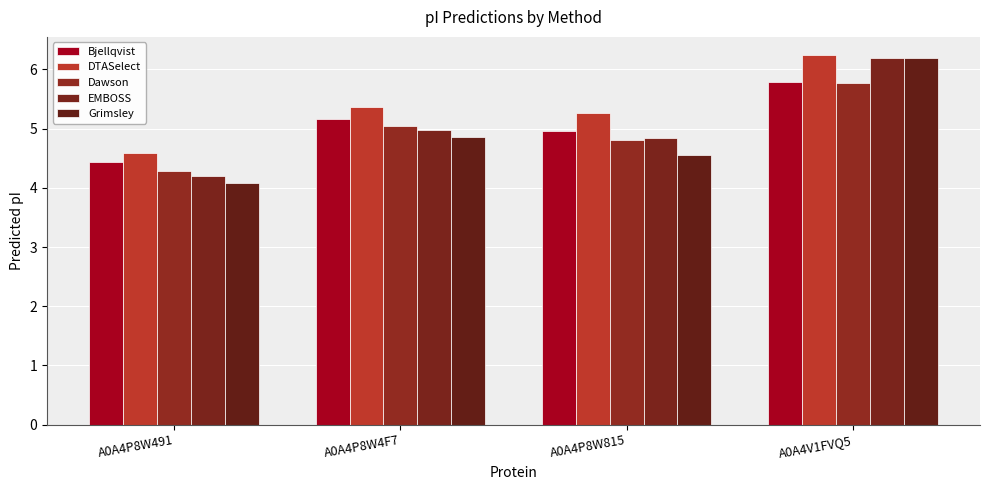

Which label corresponds to the largest value in the chart?

A0A4V1FVQ5